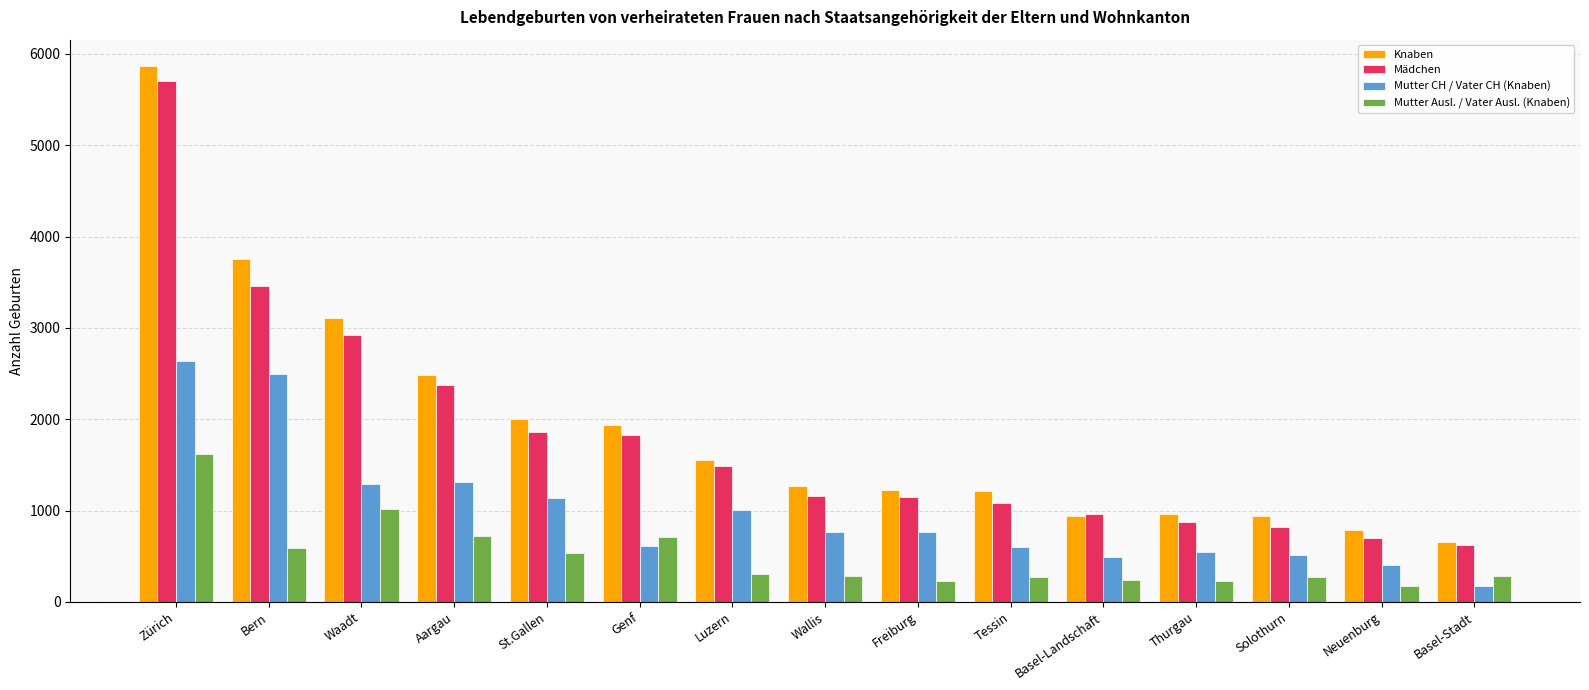

What is the average value of the Mutter Ausl. / Vater Ausl. (Knaben) series?

499